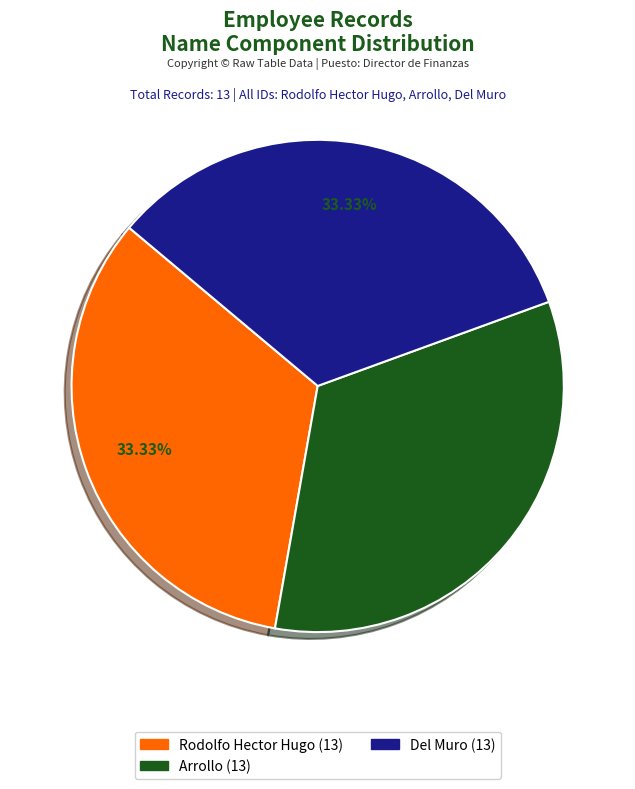

Is there a majority slice in this chart?

No